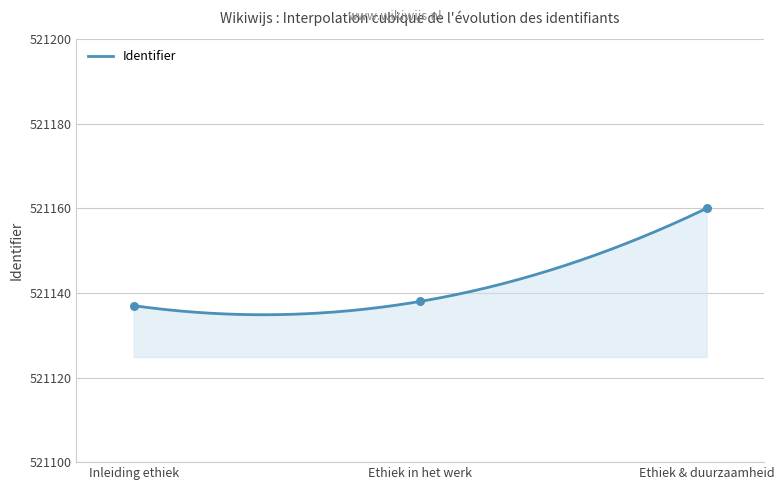

What is the highest value of the Identifier series?

521160.0